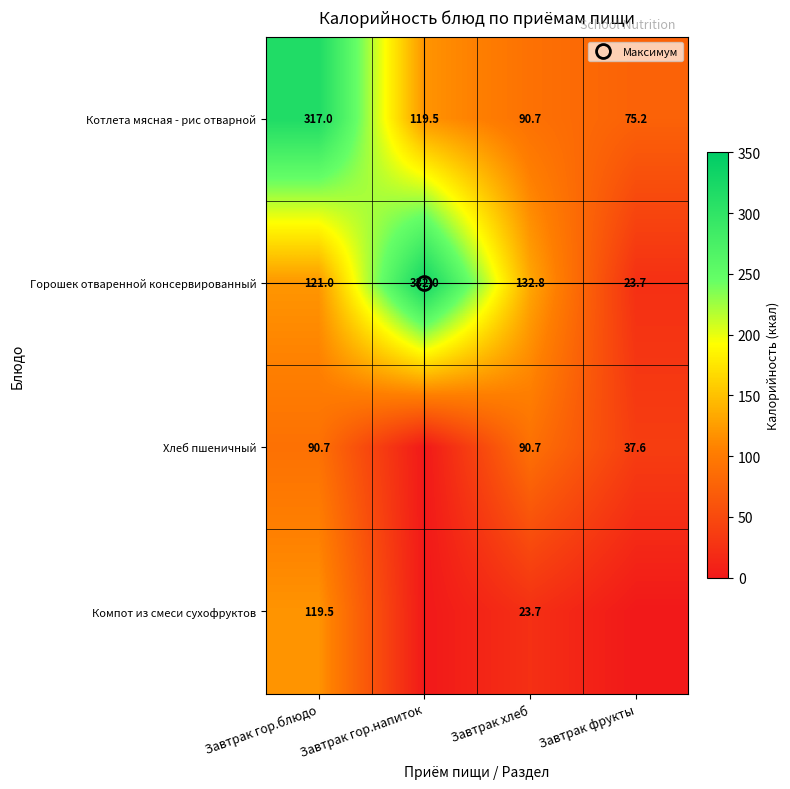

What value does the Котлета мясная - рис отварной series have at Завтрак хлеб?

90.7